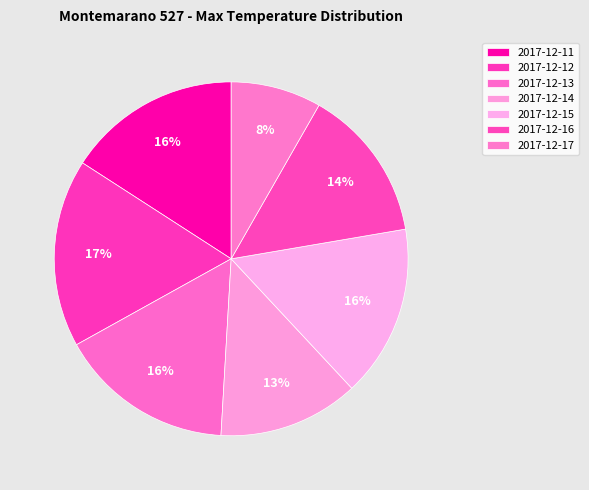

What percentage is the 2017-12-15 slice, to the nearest percent?

16%